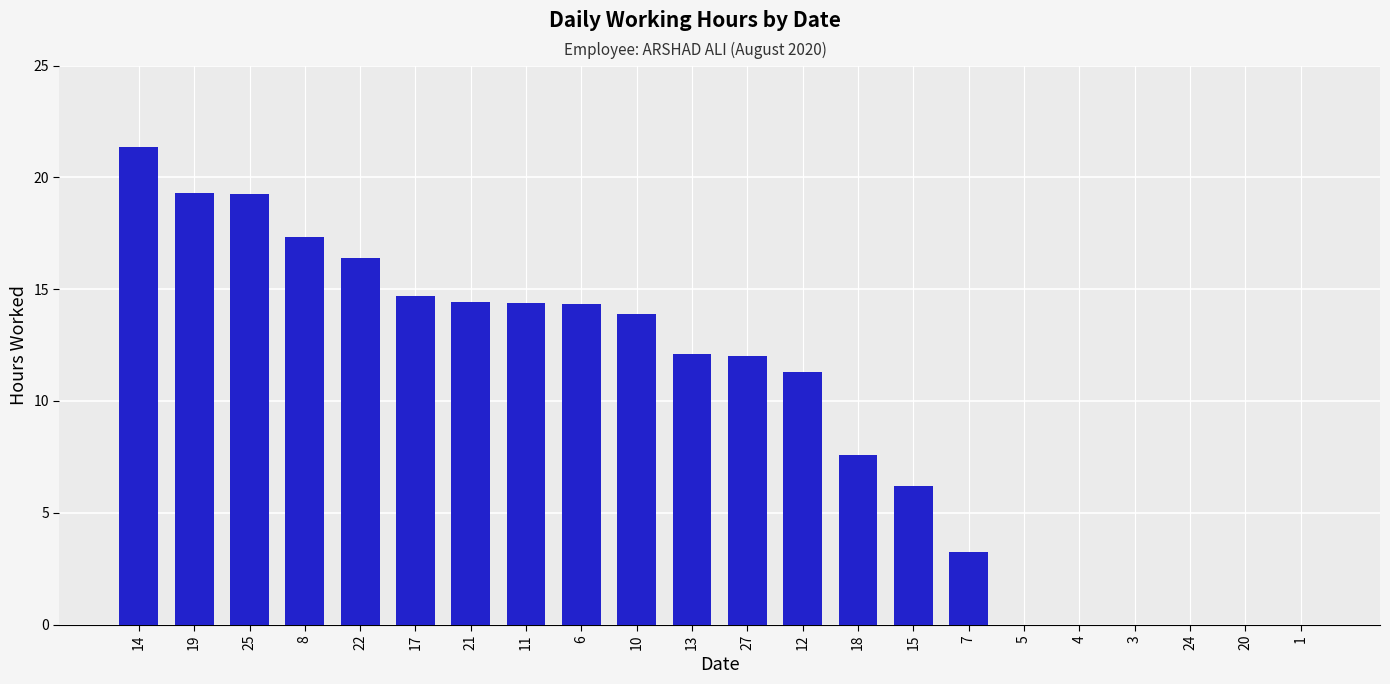

What is the change in value from 18 to 5?

-7.6